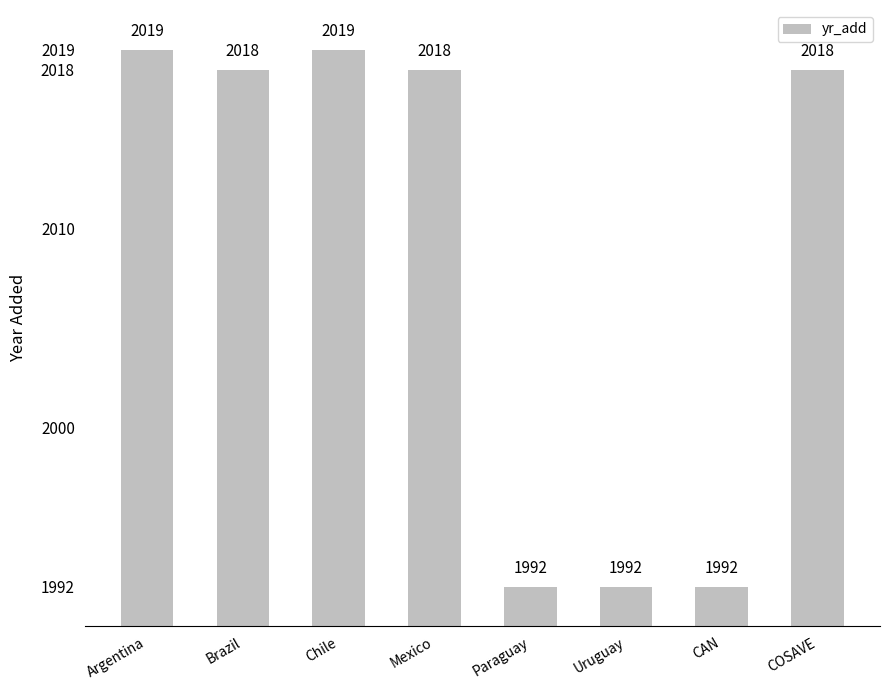

What is the minimum value shown in the chart?

1992